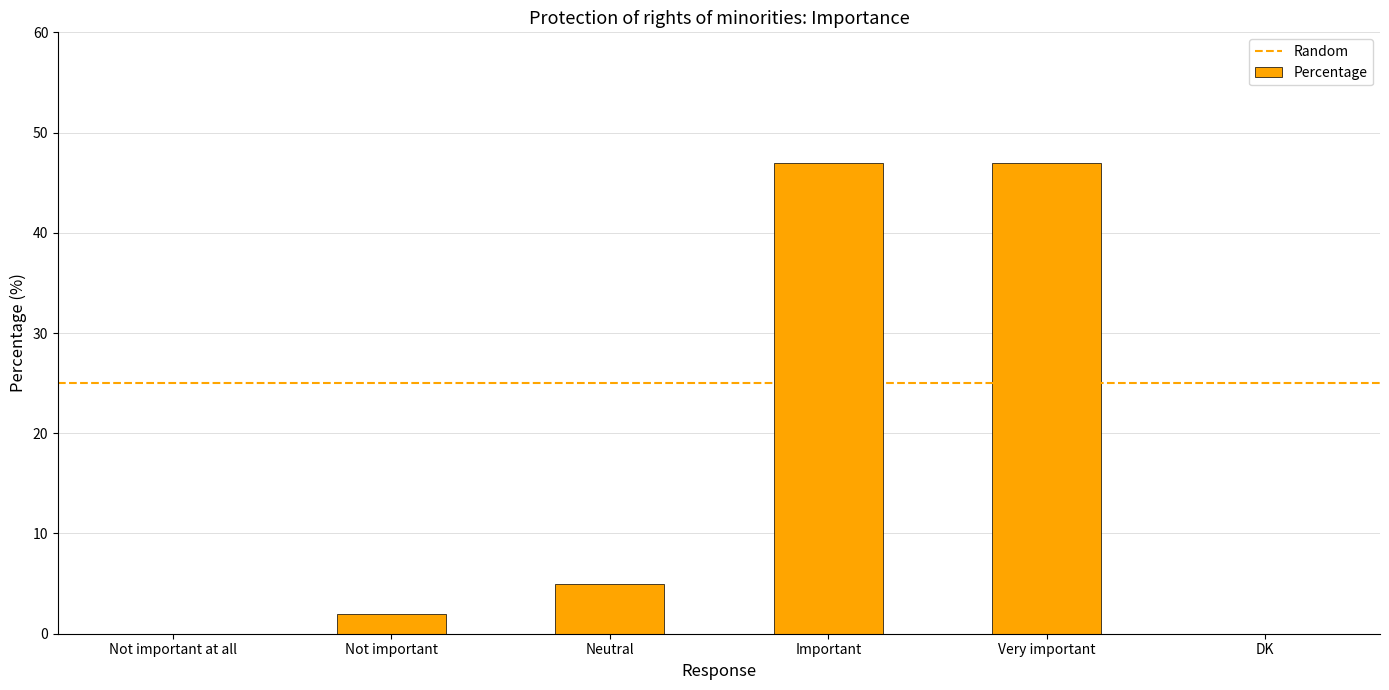

Are the bars horizontal?

No